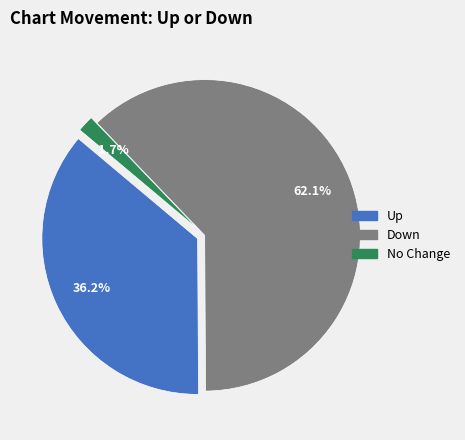

Does up account for over 50% of the chart?

No